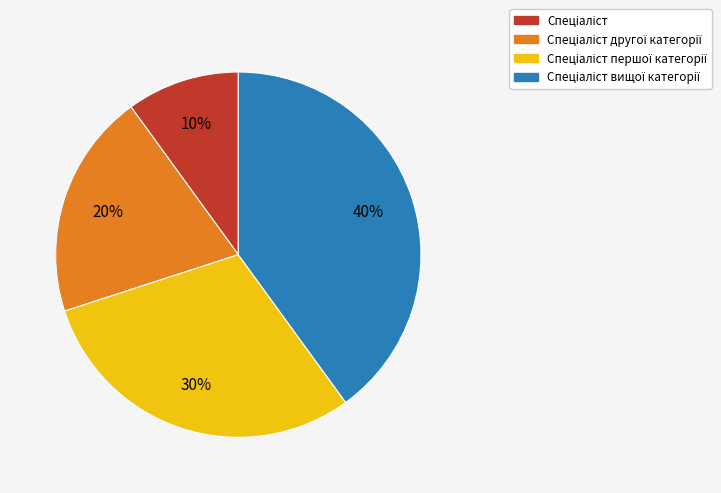

How many slices are in this pie chart?

4